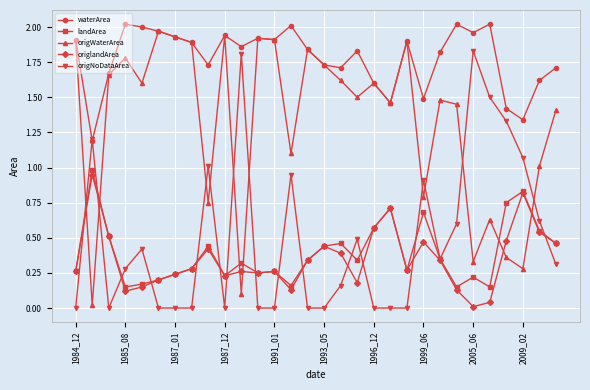

Rank the series by their maximum value, from highest to lowest.

waterArea, origWaterArea, origNoDataArea, landArea, origlandArea